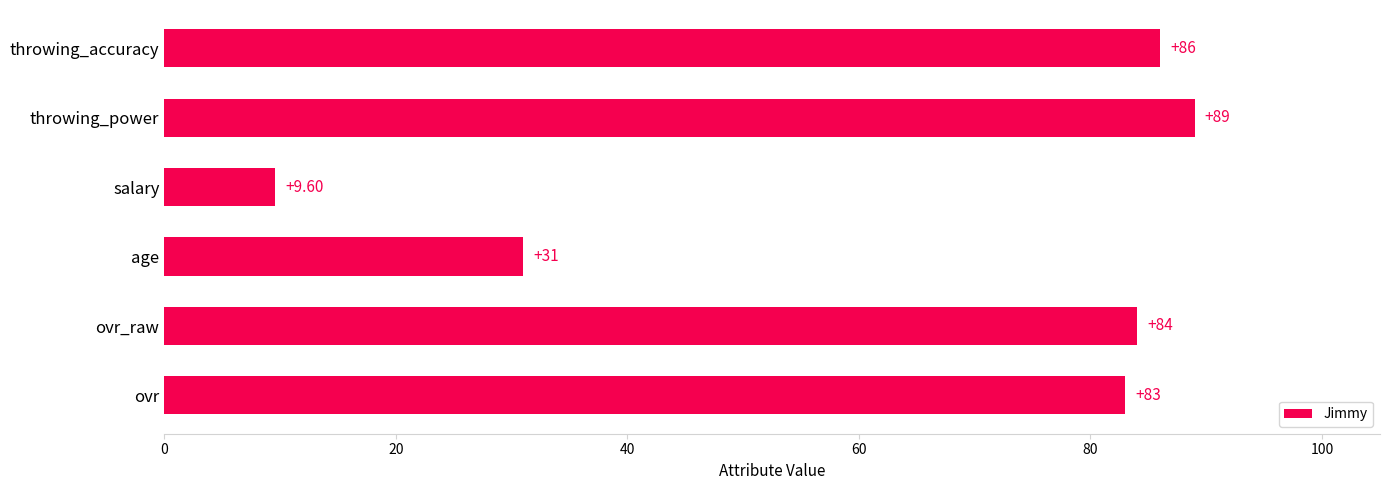

What is the difference between the maximum and second lowest values?

58.0